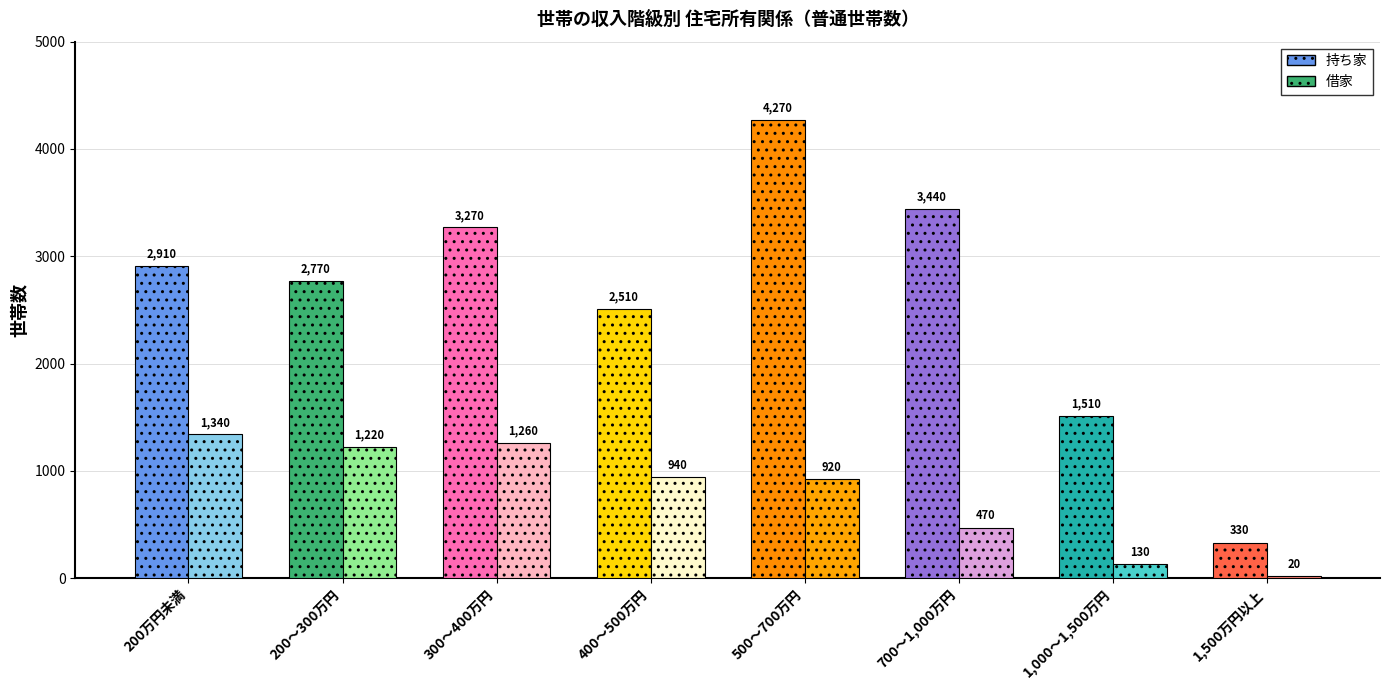

Is it true that 持ち家 equals 896 at 200～300万円?

False